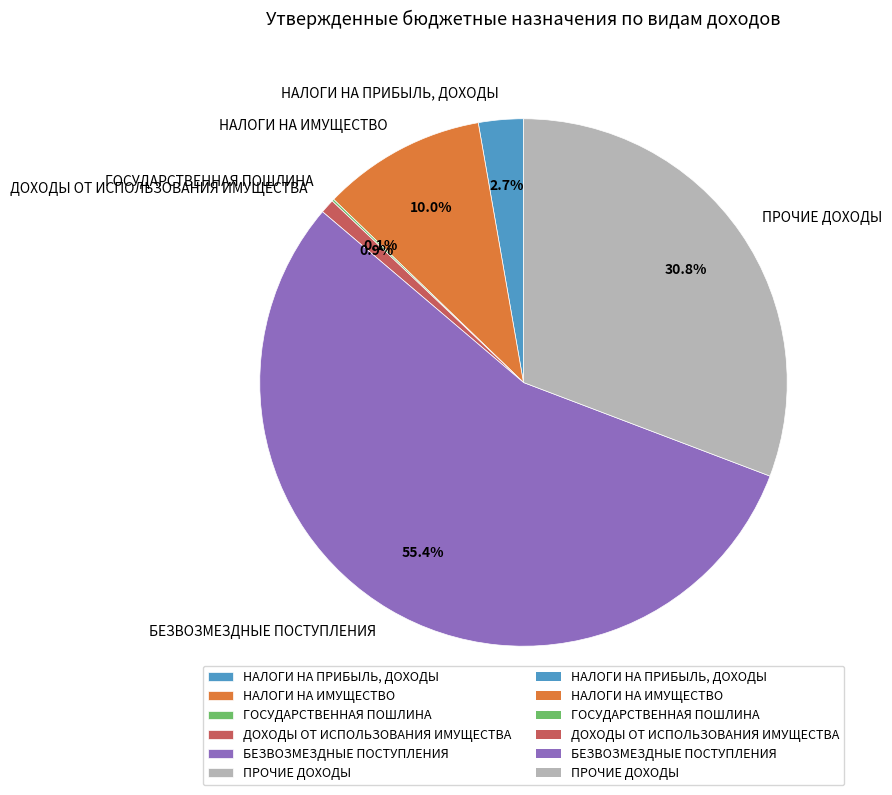

What is the majority slice?

БЕЗВОЗМЕЗДНЫЕ ПОСТУПЛЕНИЯ